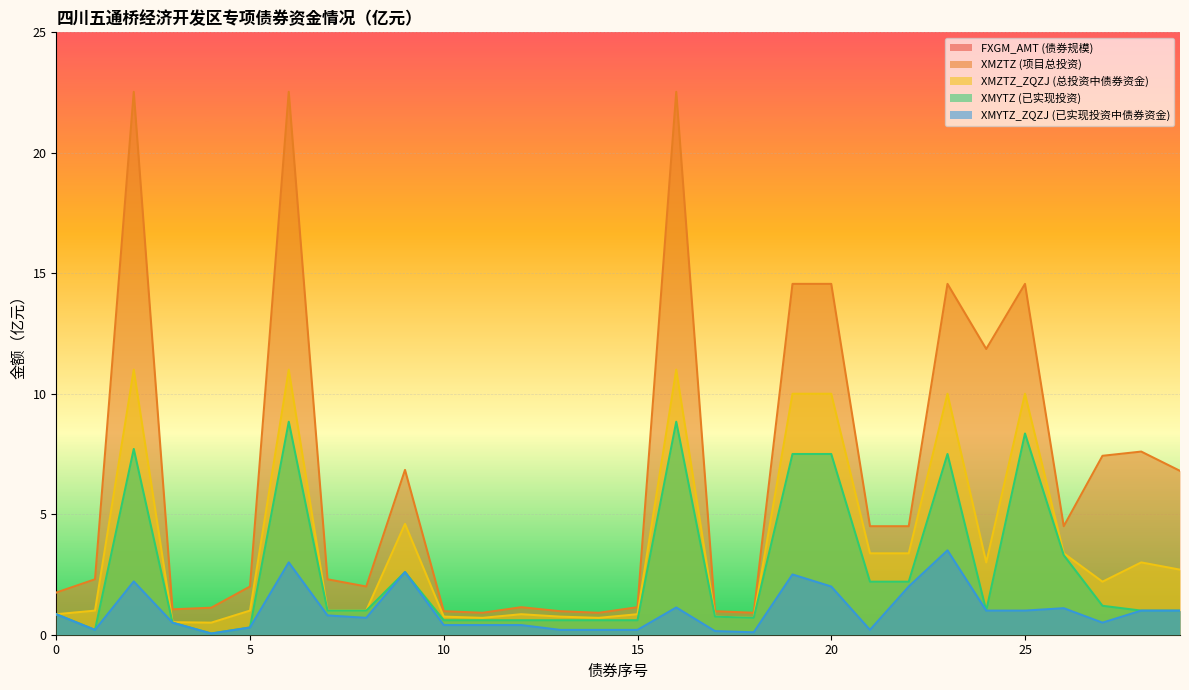

Count the number of data series in this chart.

5